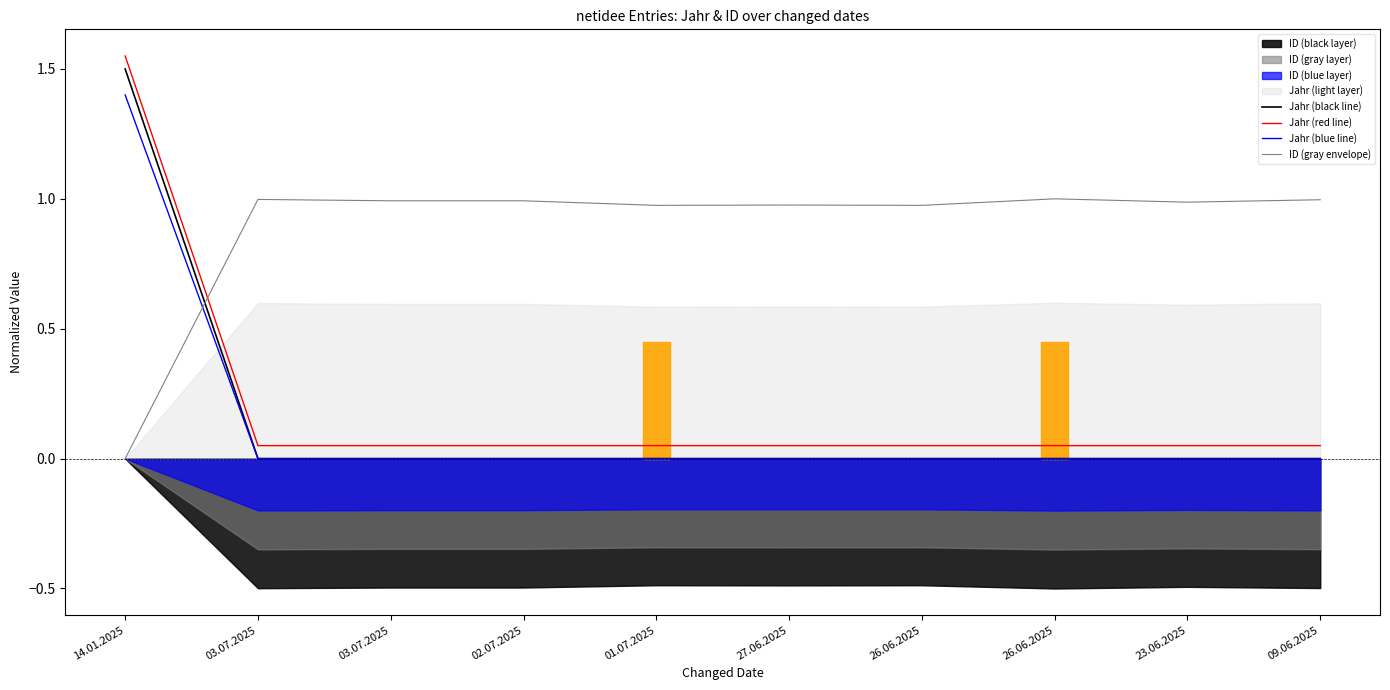

Which has a higher value, 09.06.2025 or 26.06.2025?

09.06.2025